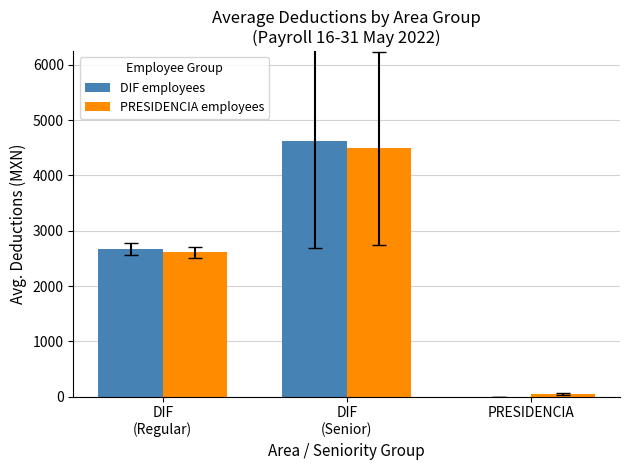

How many groups of bars are there?

3